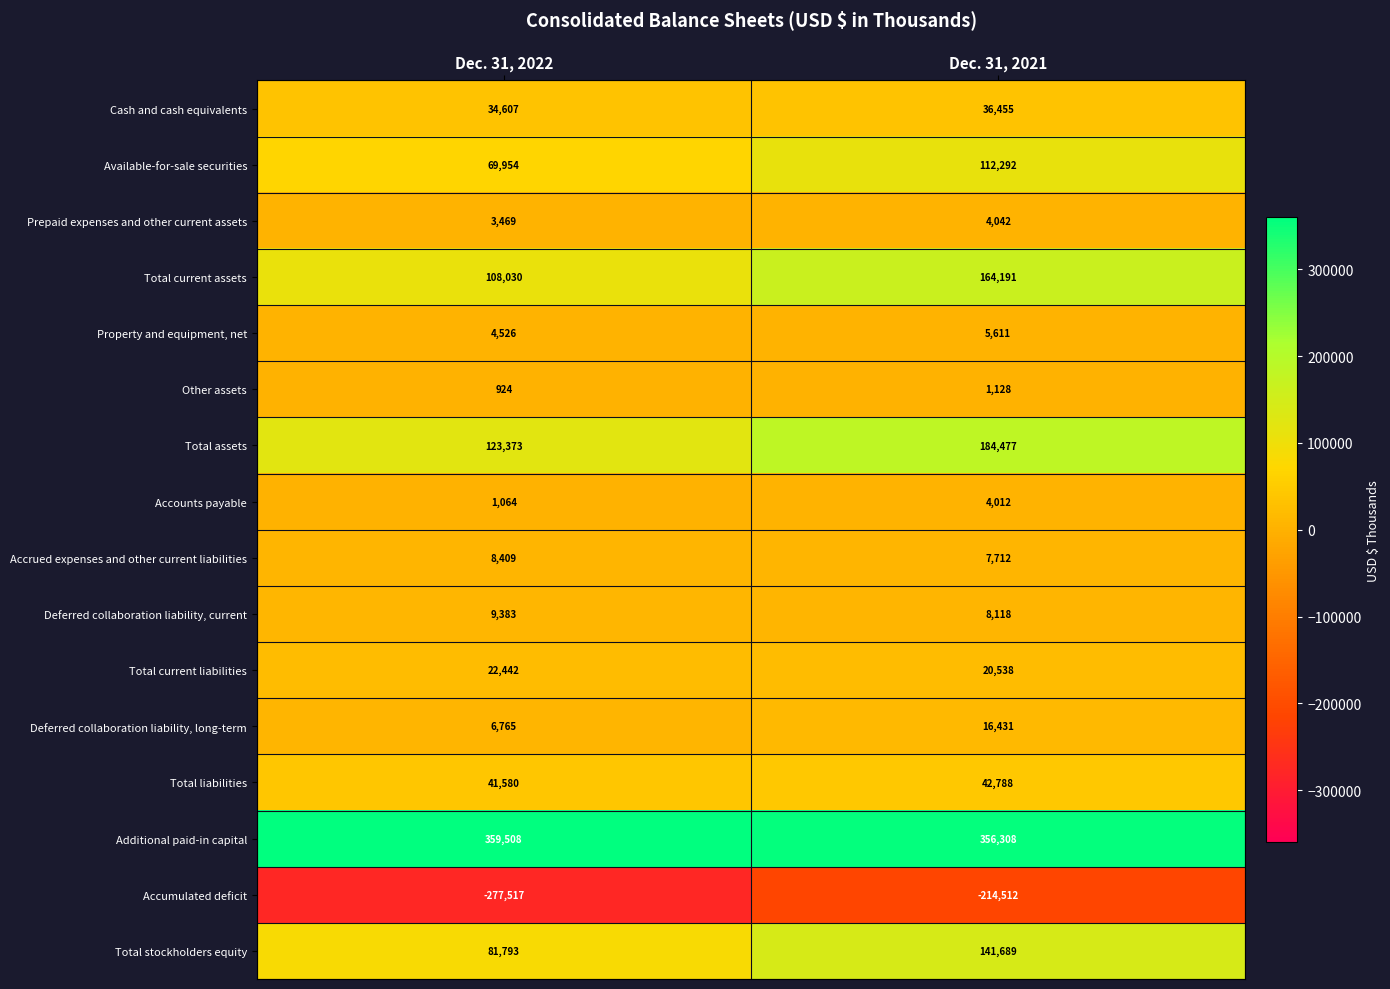

What is the spread (max minus min) of values at Dec. 31, 2022?

637025